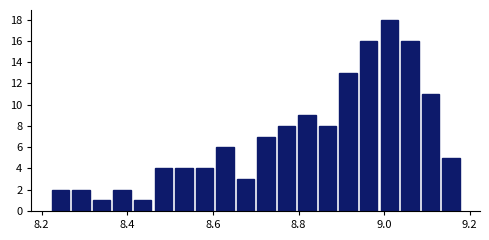

Read against the x-axis, roughly where is the centre of the tallest bar?

9.02